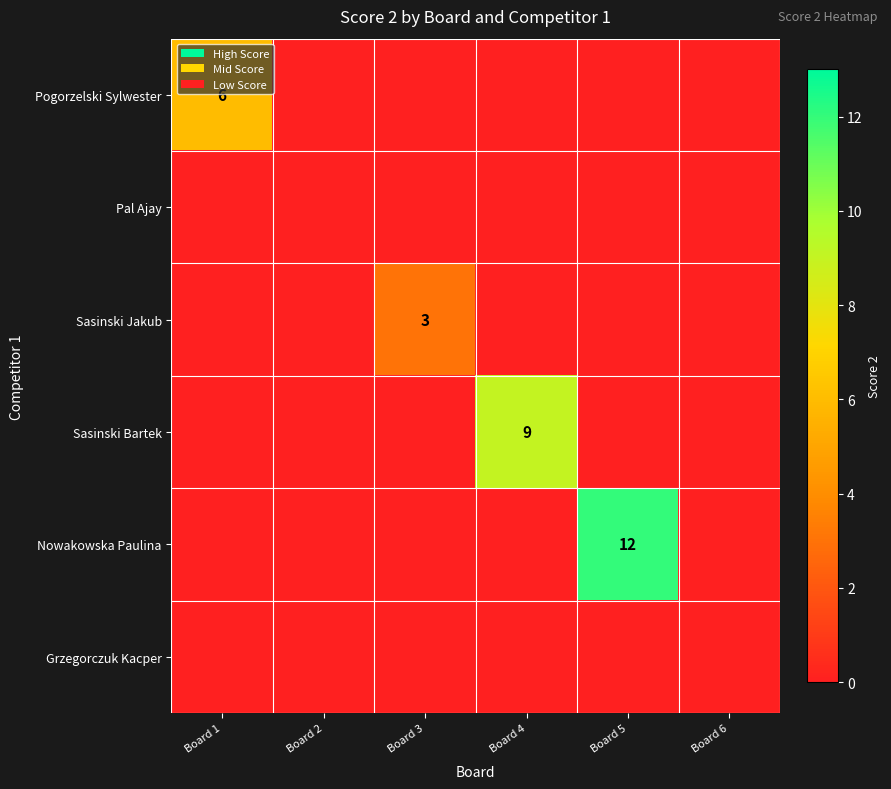

The value of Pogorzelski Sylwester at Board 1 is 6. True or false?

True